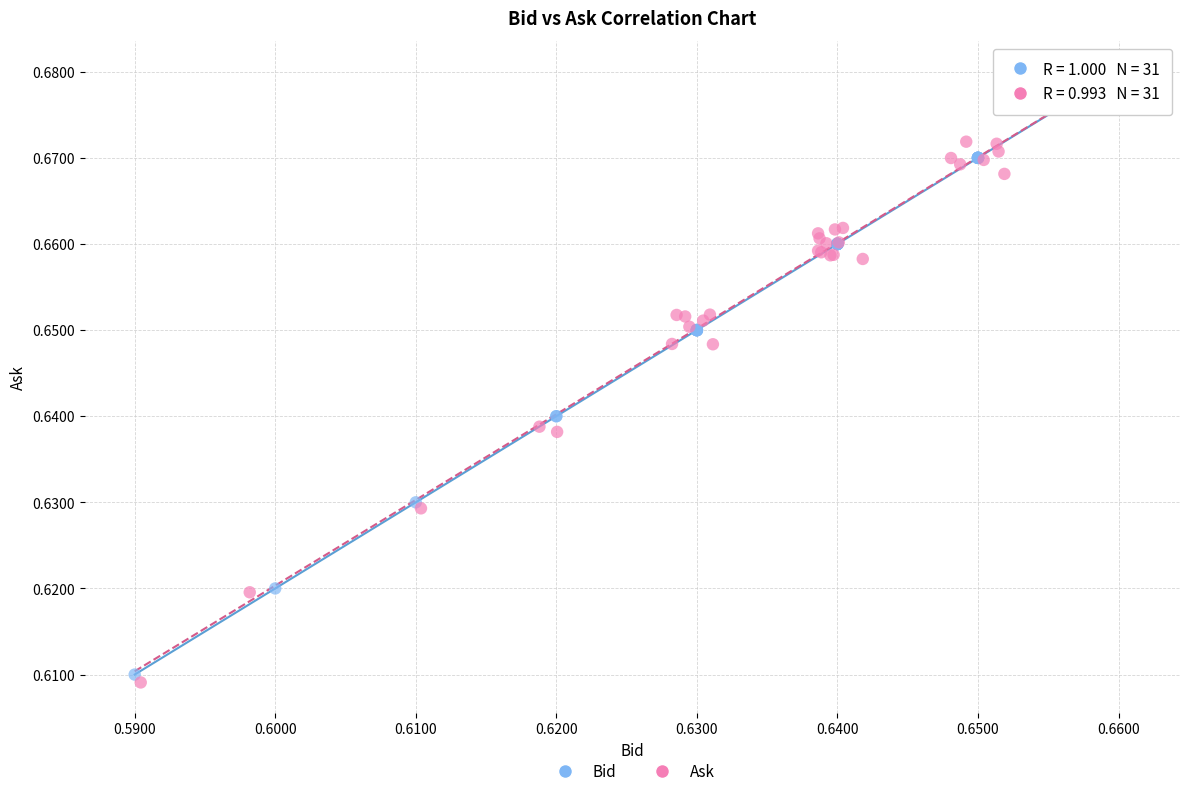

Which series has the widest spread of Y values?

Bid